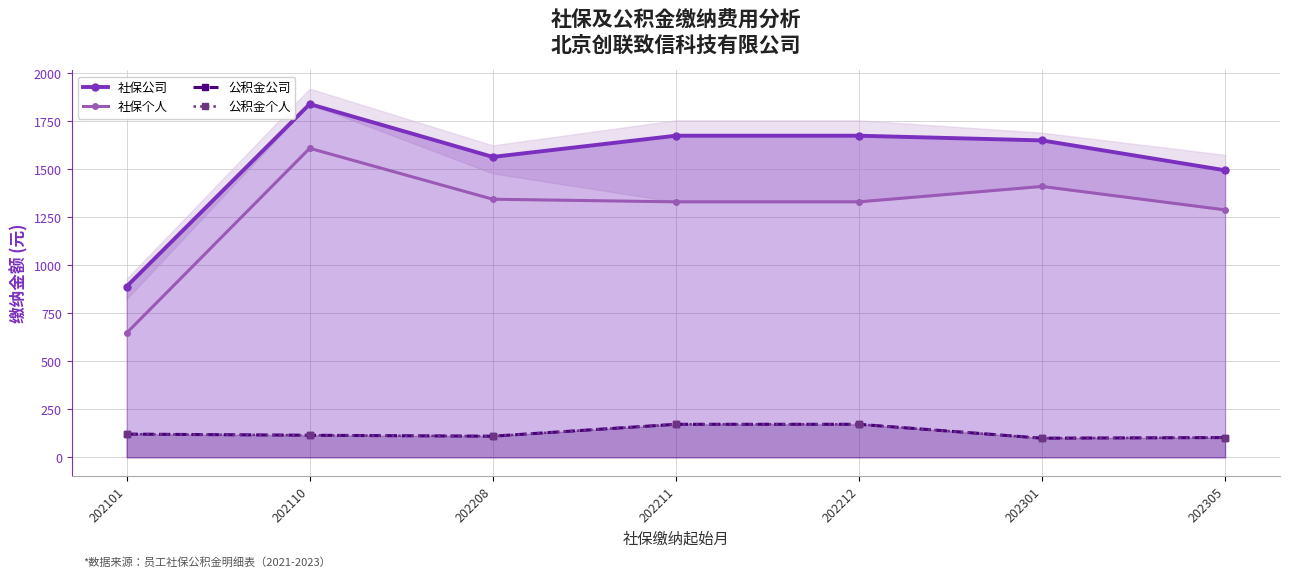

Reading left to right, what are all the values shown in this chart?

社保公司: 202101=888.8	202110=1838.0	202208=1563.1	202211=1673.4	202212=1673.4	202301=1648.9	202305=1493.5
社保个人: 202101=646.8	202110=1608.0	202208=1342.9	202211=1329.4	202212=1329.4	202301=1409.4	202305=1287.5
公积金公司: 202101=121.0	202110=115.0	202208=110.1	202211=172.0	202212=172.0	202301=99.8	202305=103.0
公积金个人: 202101=121.0	202110=115.0	202208=110.1	202211=172.0	202212=172.0	202301=99.8	202305=103.0